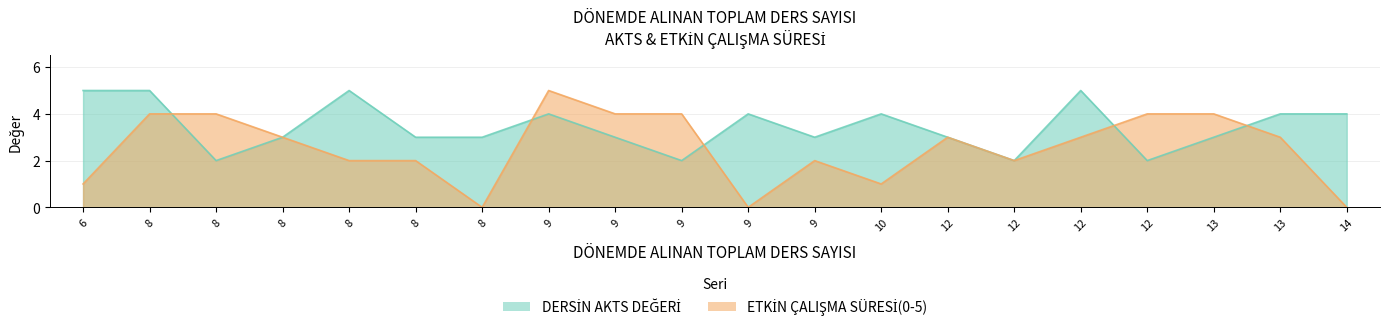

Count the DERSİN AKTS DEĞERİ values in the range 3 to 4.

12